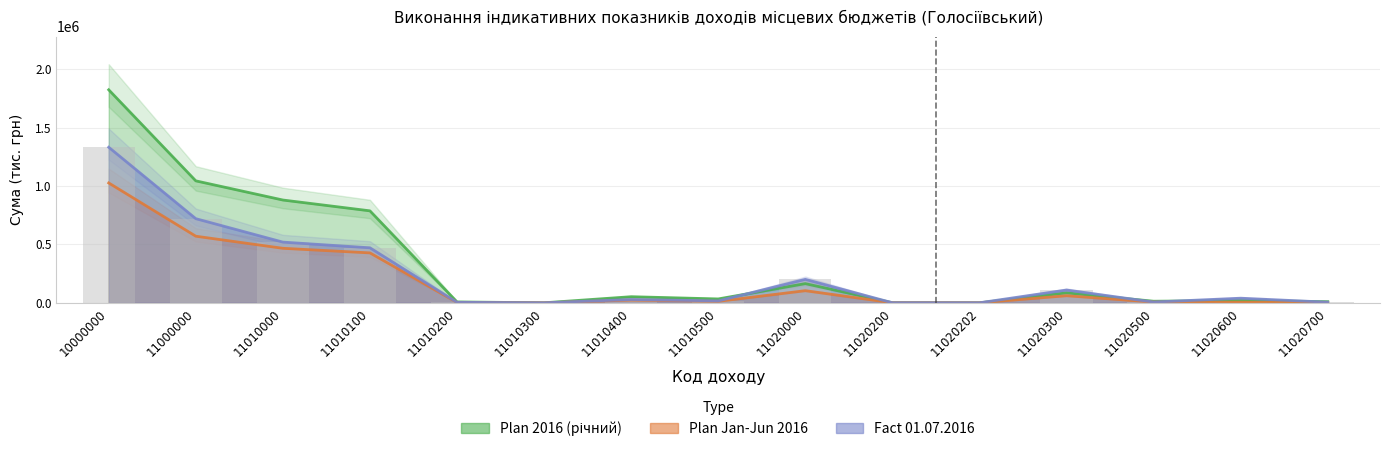

The value of Plan 2016 (річний) at 11010300 is 0.0. True or false?

True